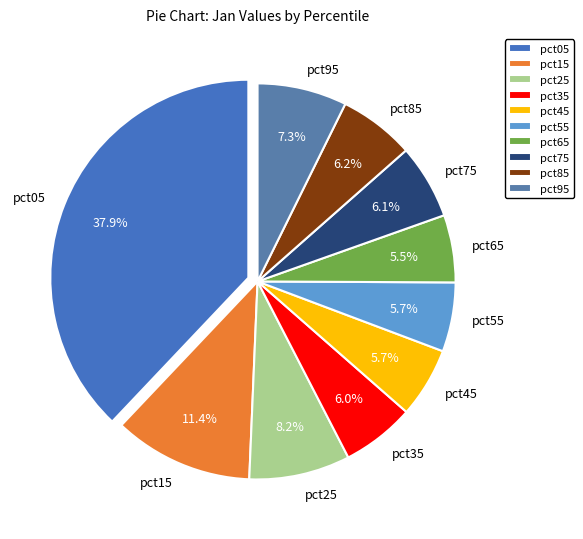

True or false: pct85 accounts for 20% of the total.

False